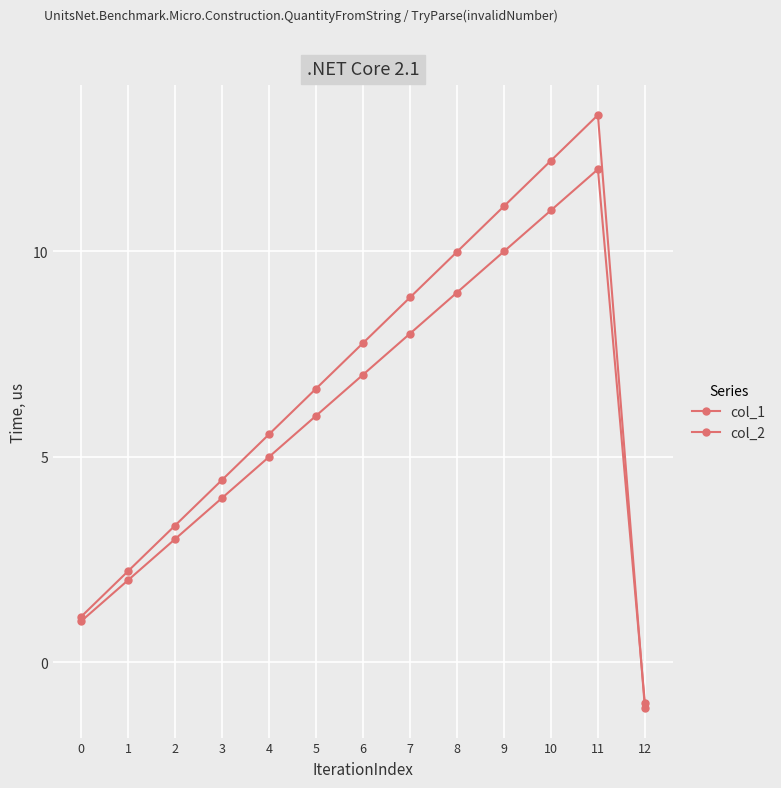

Reading left to right, what are all the values shown in this chart?

col_1: 1.0	2.0	3.0	4.0	5.0	6.0	7.0	8.0	9.0	10.0	11.0	12.0	-1.0
col_2: 1.1	2.2	3.3	4.4	5.5	6.7	7.8	8.9	10.0	11.1	12.2	13.3	-1.1